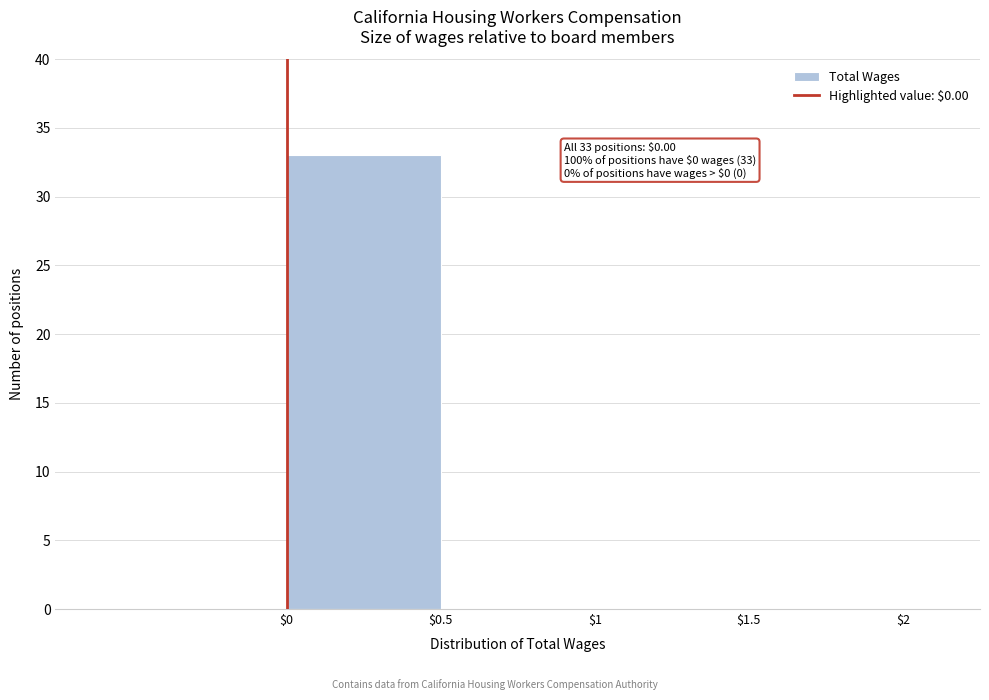

Over which range of the x-axis is the bar tallest?

0.0 to 0.5